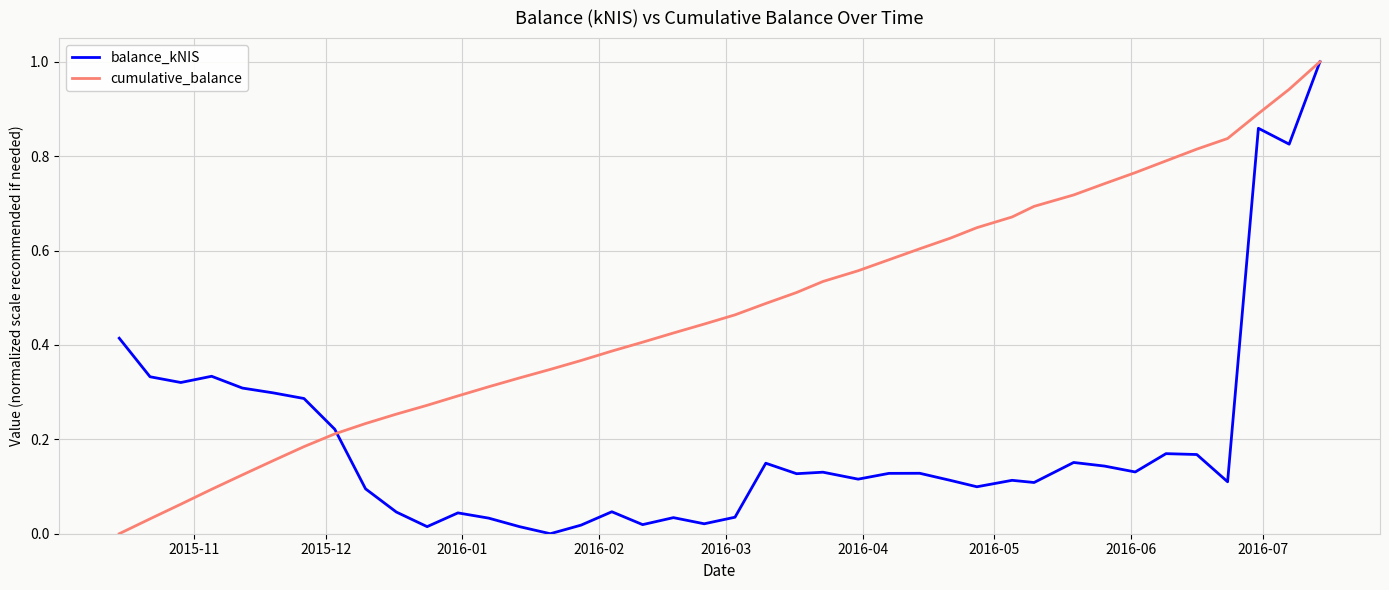

List the series in order of their overall mean, lowest first.

balance_kNIS, cumulative_balance